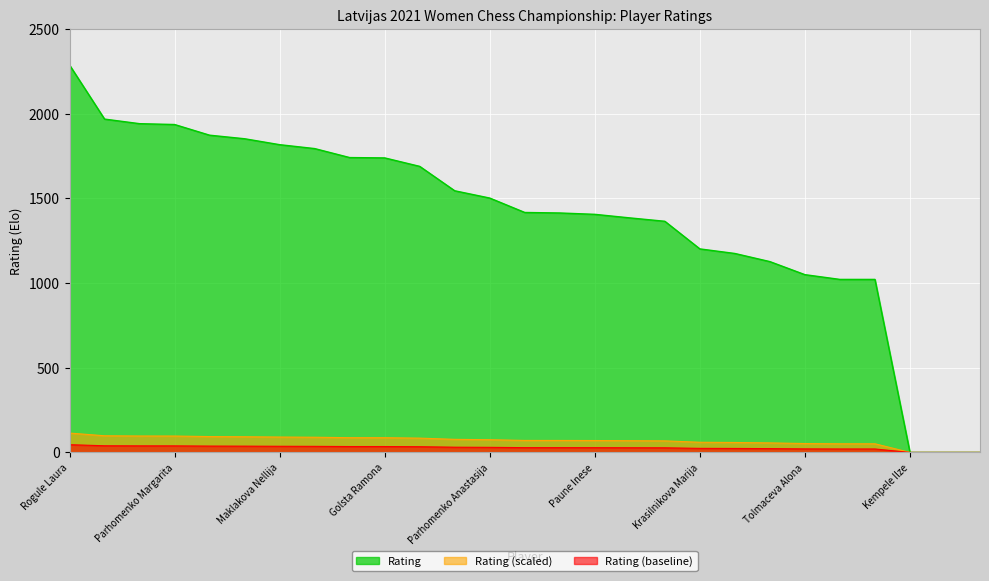

What is the label of the 10th point from the left?

Golsta Ramona